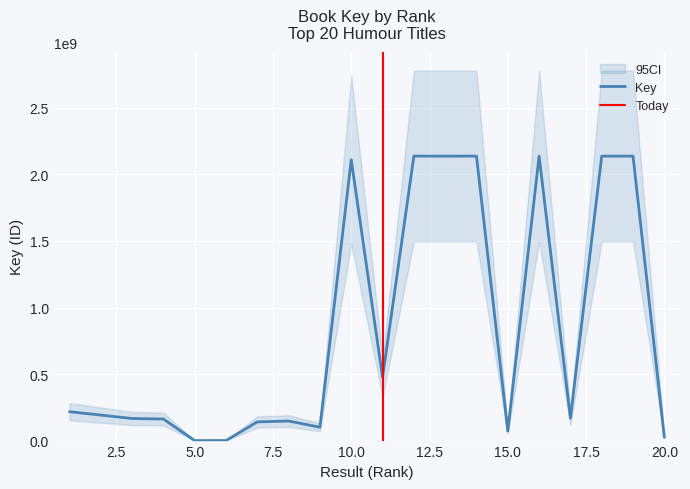

Which label corresponds to the largest value in the chart?

12